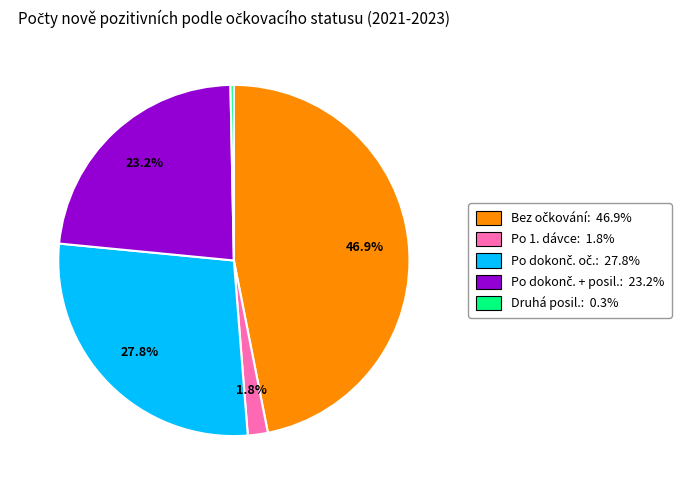

Is there a majority slice in this chart?

No